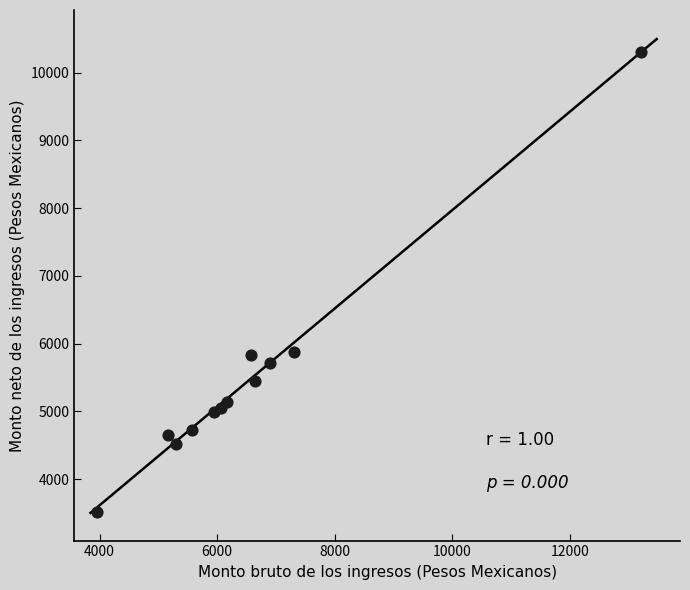

What is the range of X values (max minus min)?

9247.2